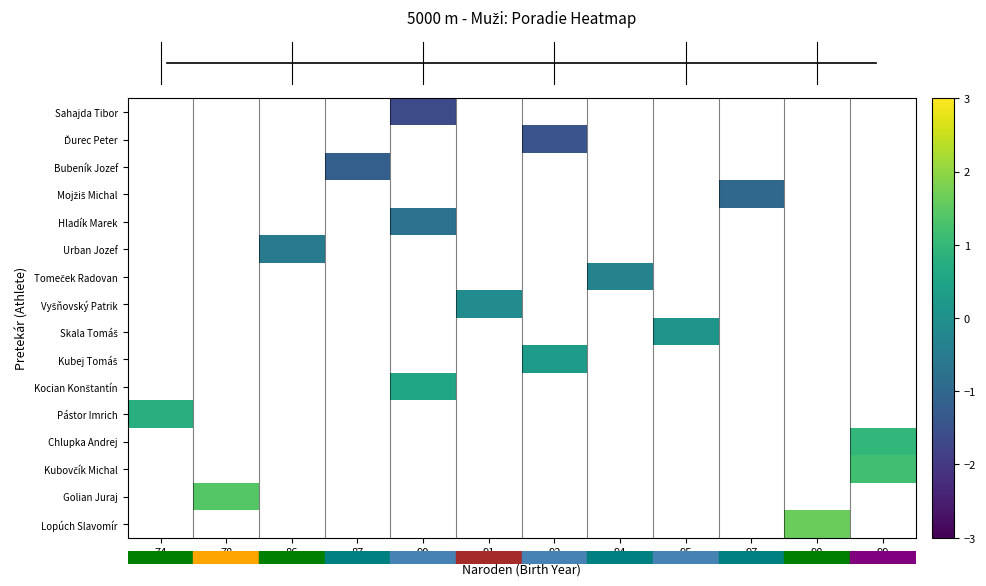

How many series are shown in this chart?

16